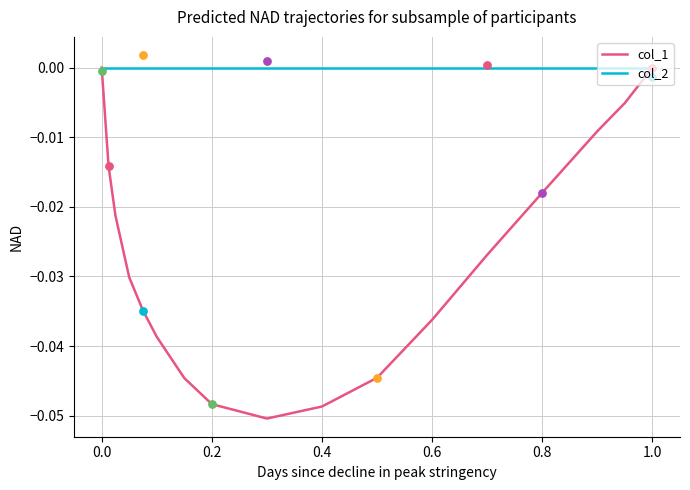

Which series contains the highest Y value?

col_1